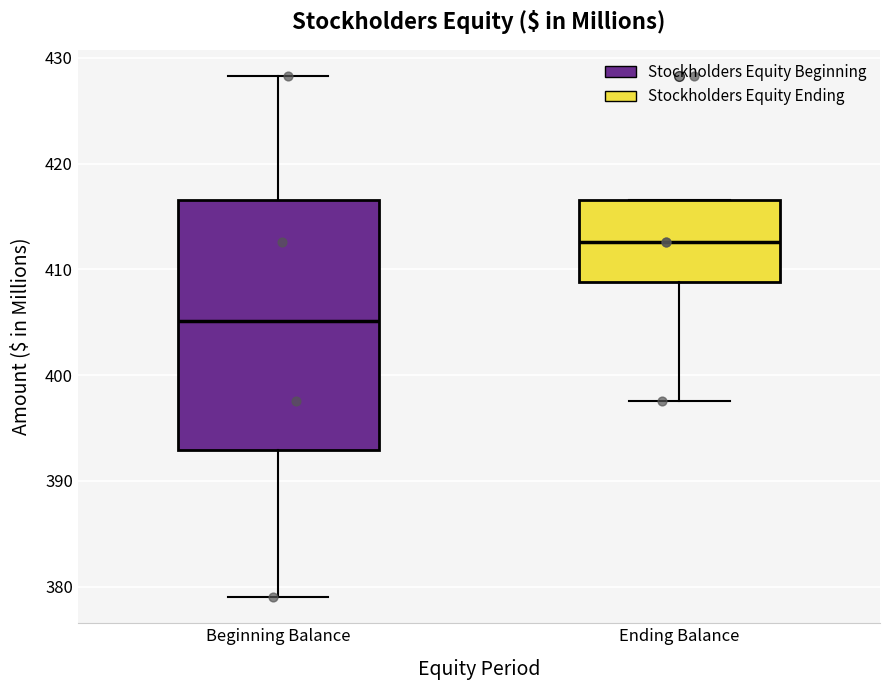

Where does the lower whisker of the box for Beginning Balance end on the y-axis? The values are not printed on the chart, so give them approximately, as read against the axis.

379